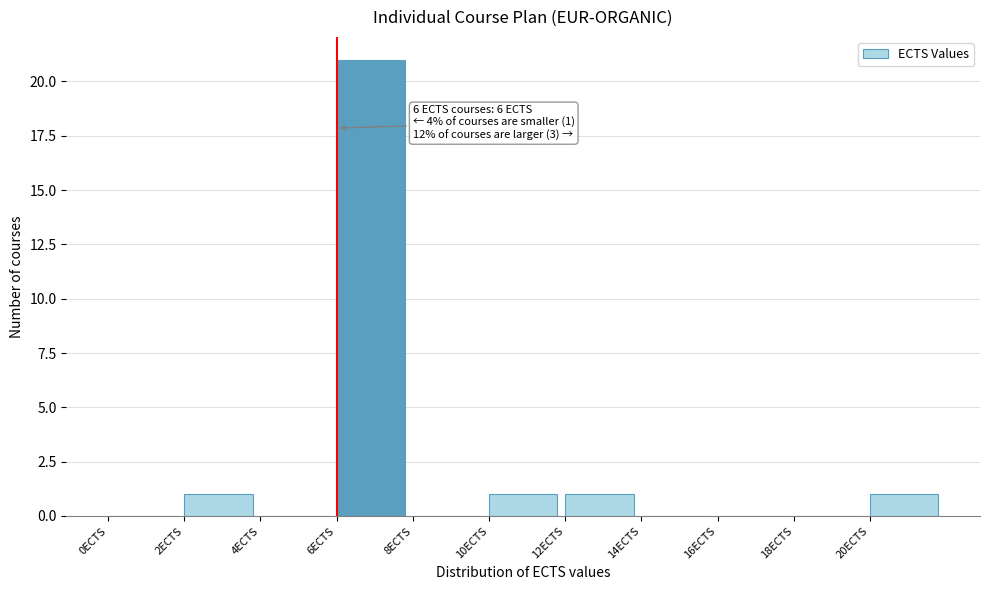

Which range on the x-axis has the tallest bar?

6 to 8